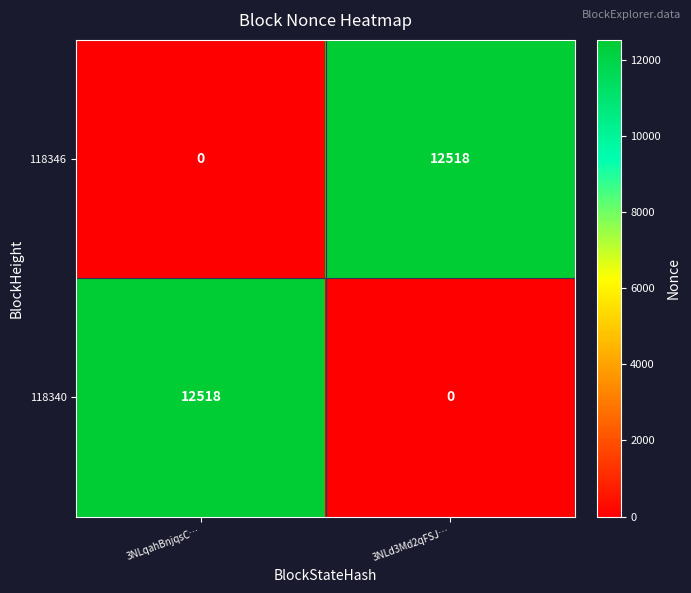

What is the difference between the highest and lowest values at 3NLd3Md2qFSJ…?

12518